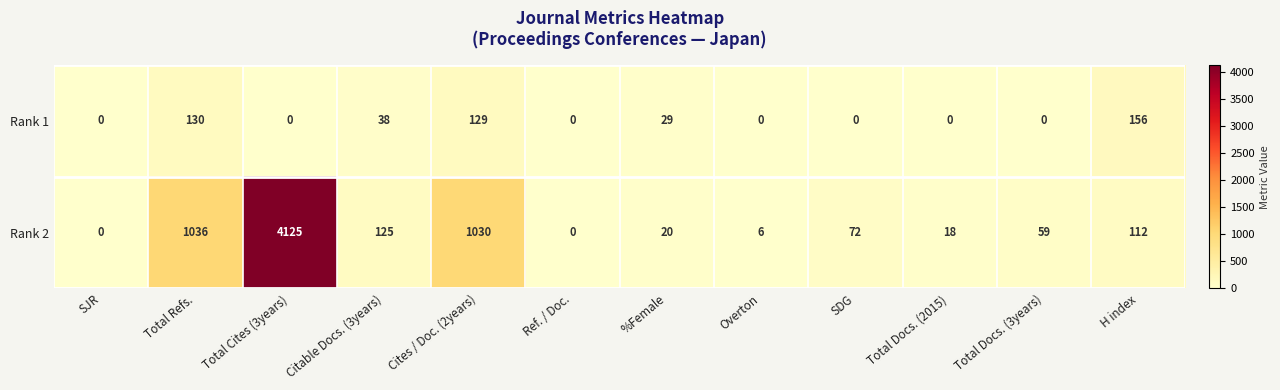

How many values in Rank 1 are above zero?

5